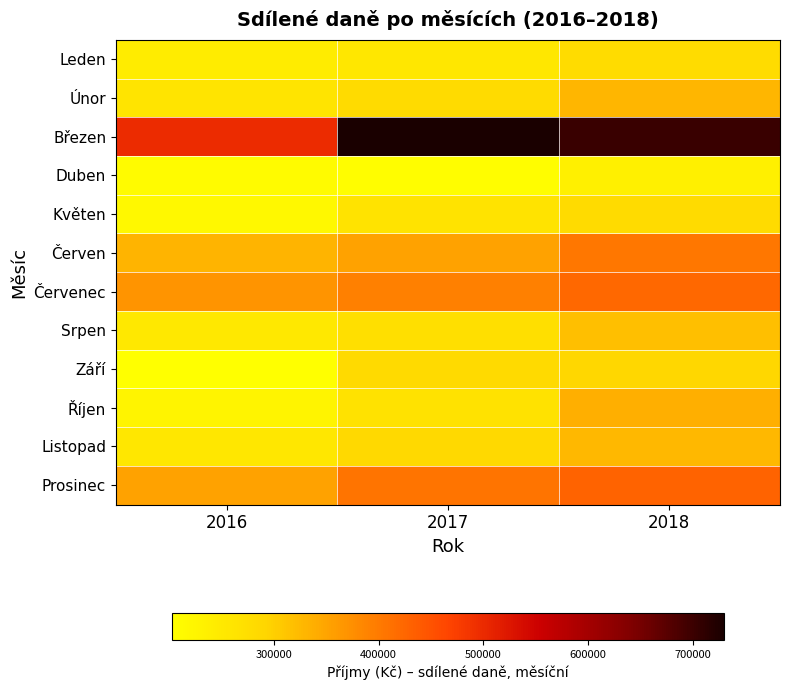

At how many categories does at least one series exceed 469166?

3